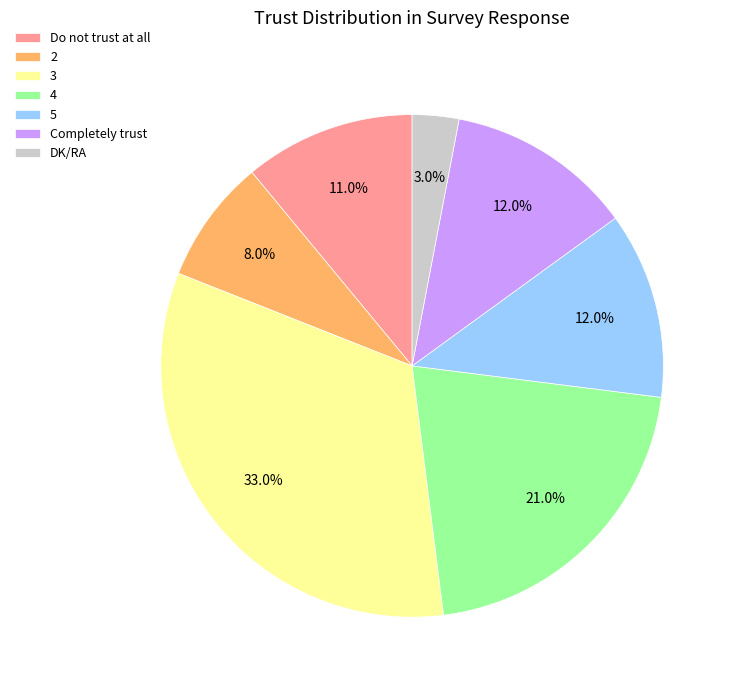

What is the ratio of the value at 2 to the value at 4?

0.4